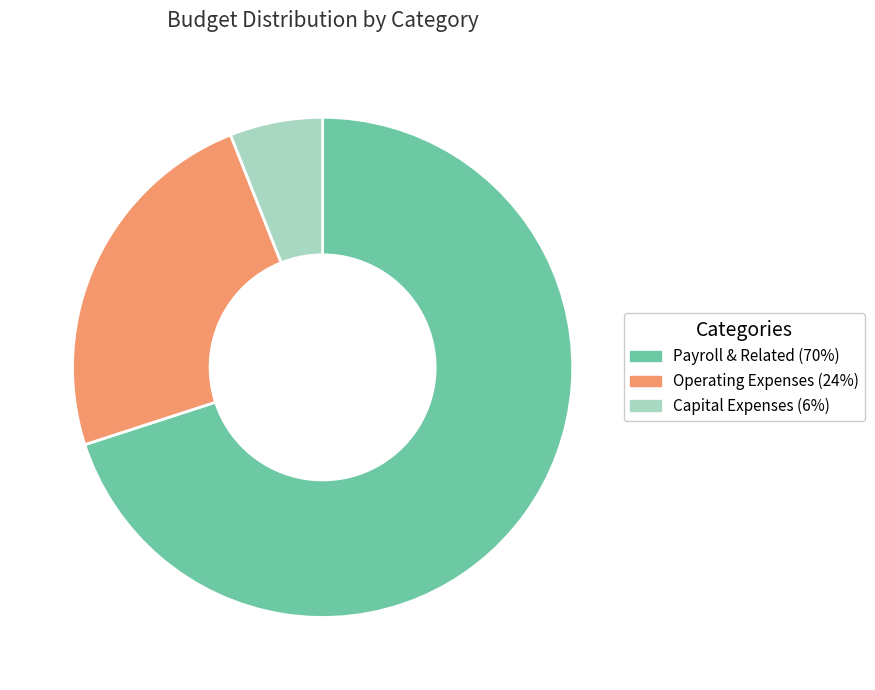

Rank the categories by value from lowest to highest.

Capital Expenses, Operating Expenses, Payroll & Related